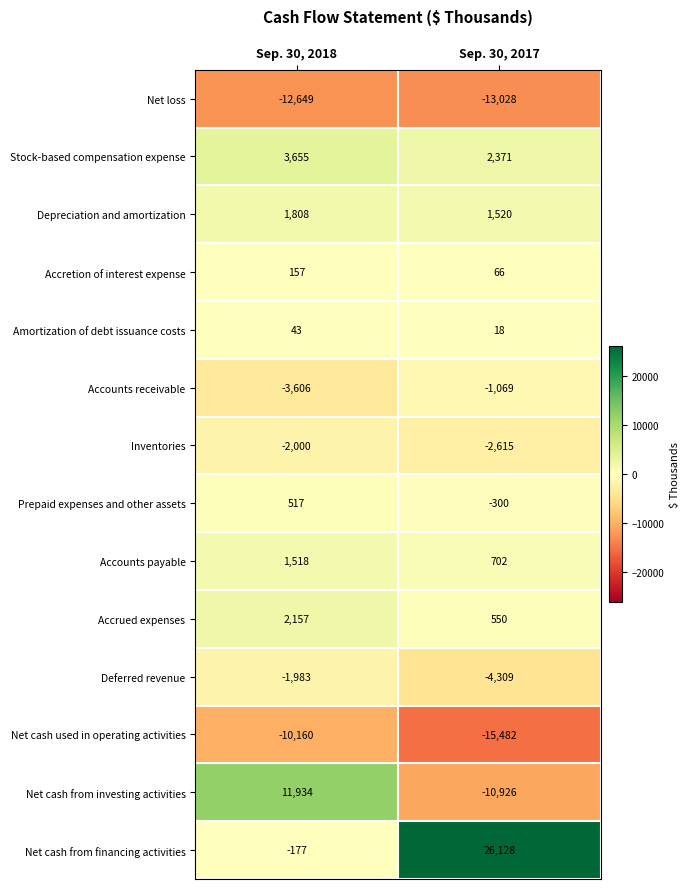

What is the average value of the Net cash used in operating activities series?

-12821